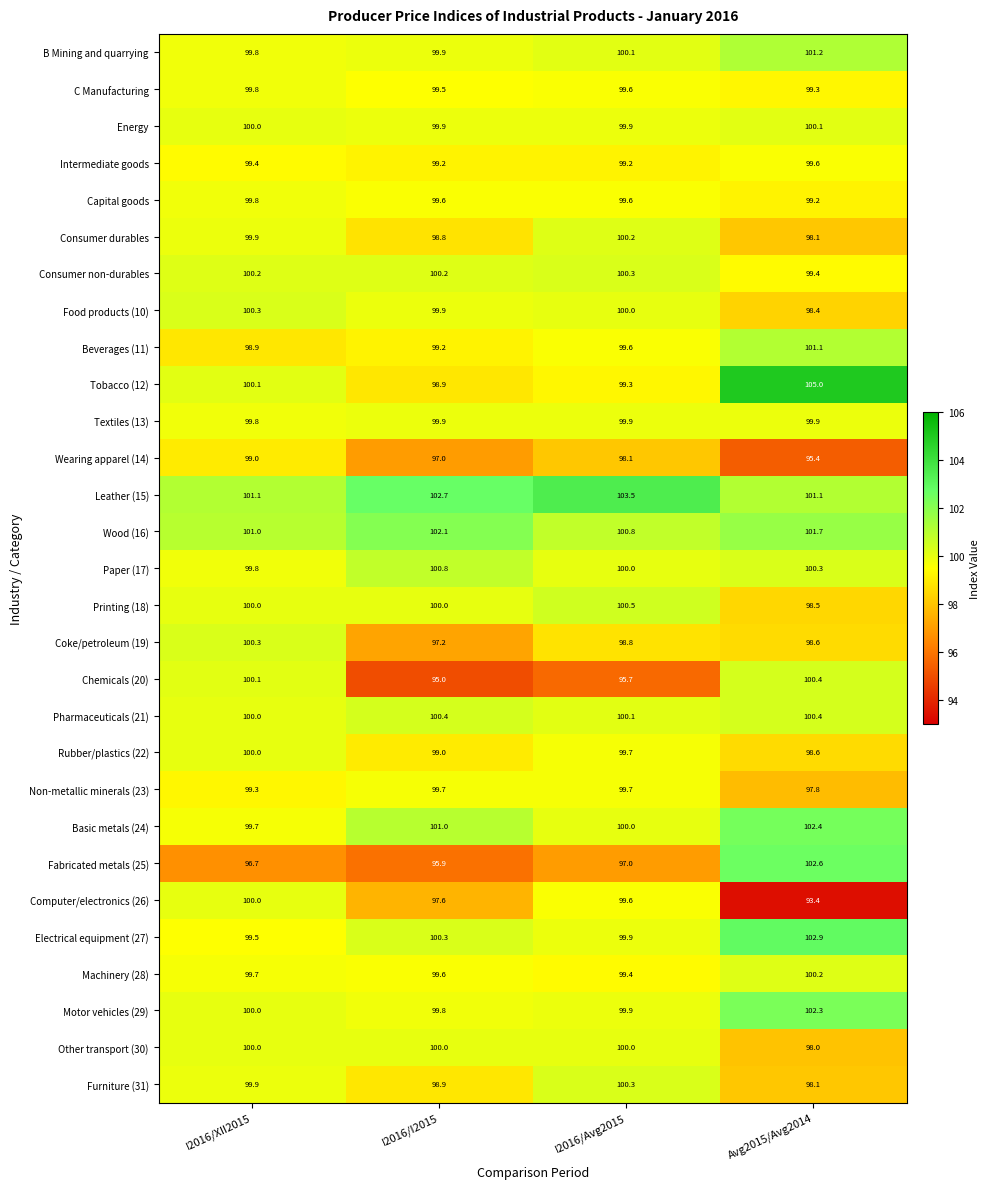

What is the difference between the highest and lowest values at I2016/I2015?

7.7